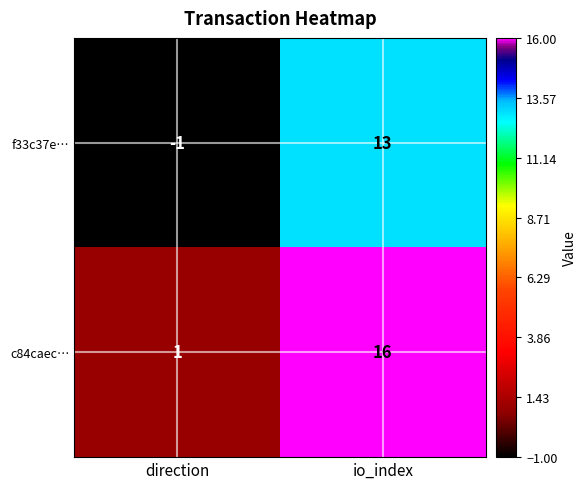

At which category does the chart reach its peak across all series?

io_index